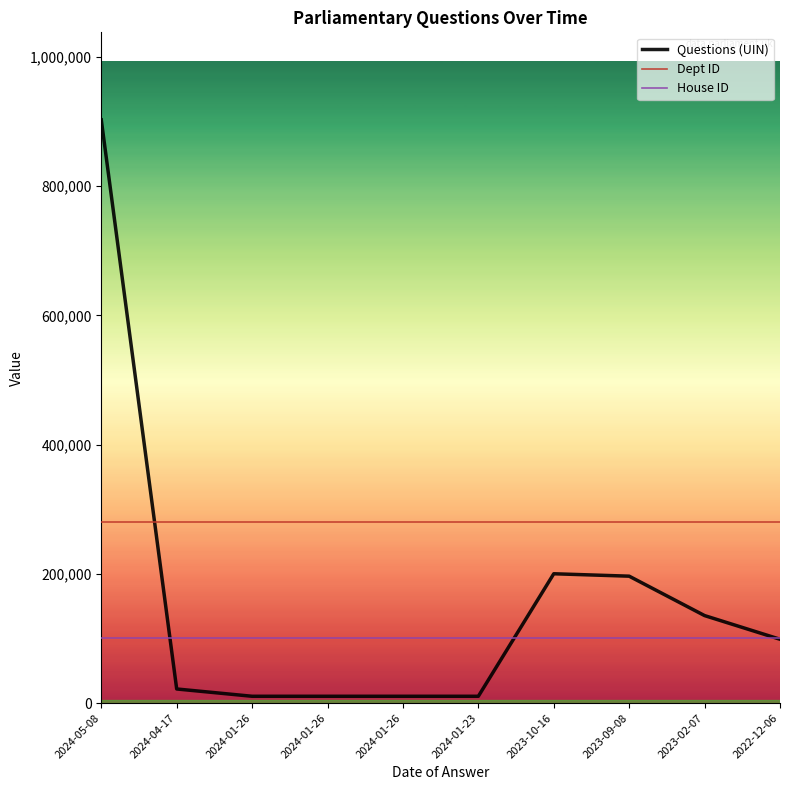

Rank the series by their maximum value, from highest to lowest.

Questions (UIN), Dept ID, House ID